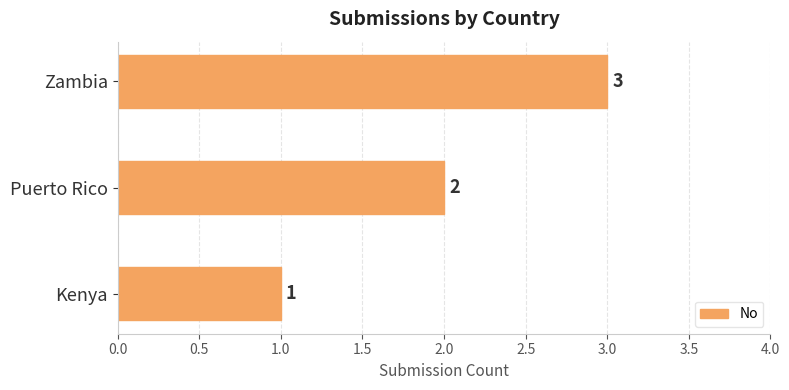

Which has a higher value, Puerto Rico or Kenya?

Puerto Rico